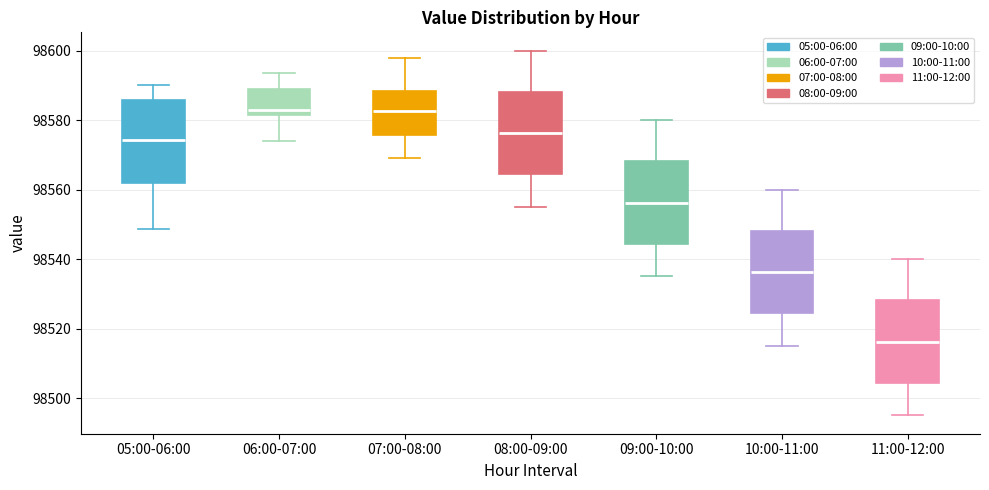

Reading left to right, read every box against the y-axis: the position of its median line, the range the box covers, and the ends of its whiskers. The values are not printed on the chart, so give them approximately, as read against the axis.

05:00-06:00: median 98574, box 98562 to 98586, whiskers 98548 to 98590
06:00-07:00: median 98582 (just above the box's lower edge), box 98582 to 98590, whiskers 98574 to 98594
07:00-08:00: median 98582, box 98576 to 98588, whiskers 98570 to 98598
08:00-09:00: median 98576, box 98564 to 98588, whiskers 98556 to 98600
09:00-10:00: median 98556, box 98544 to 98568, whiskers 98536 to 98580
10:00-11:00: median 98536, box 98524 to 98548, whiskers 98516 to 98560
11:00-12:00: median 98516, box 98504 to 98528, whiskers 98496 to 98540